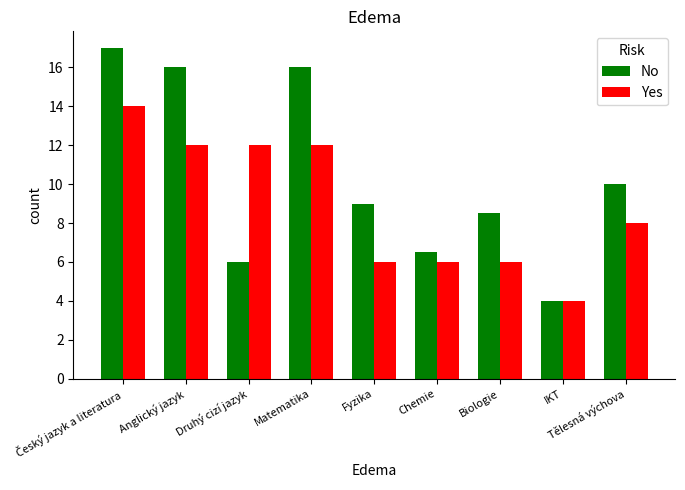

Does the chart contain any negative values?

No